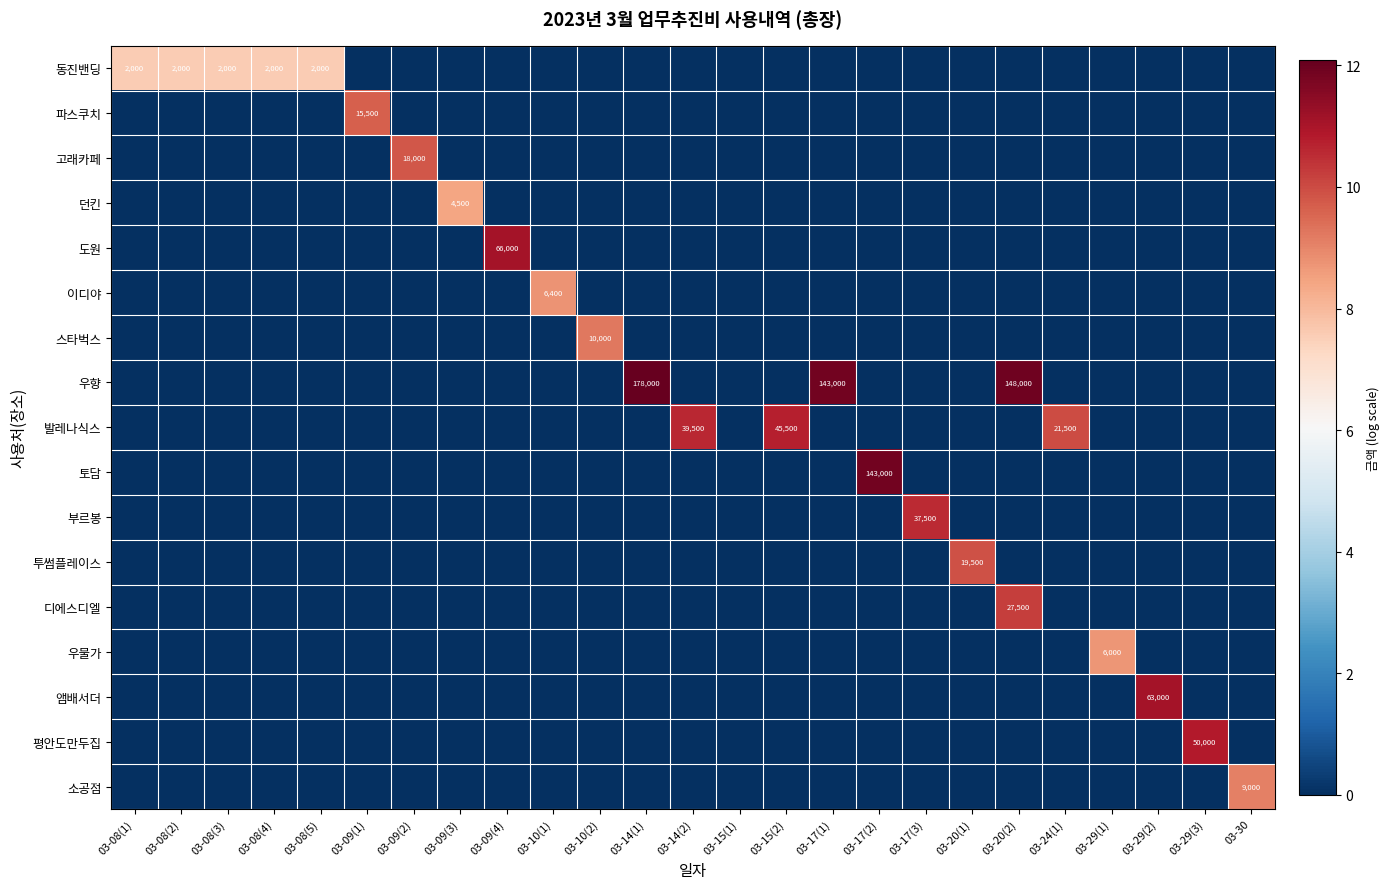

At which category is the sum across all series the highest?

03-20(2)